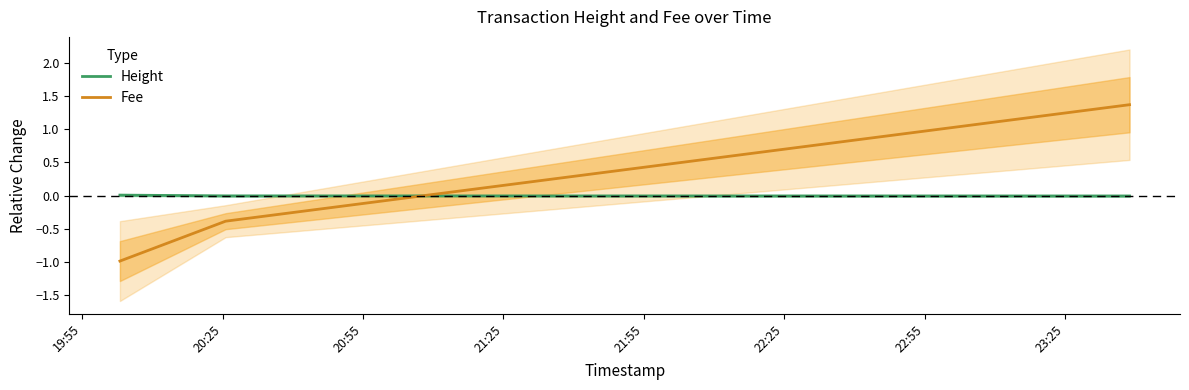

List the series in order of their overall mean, lowest first.

Fee, Height